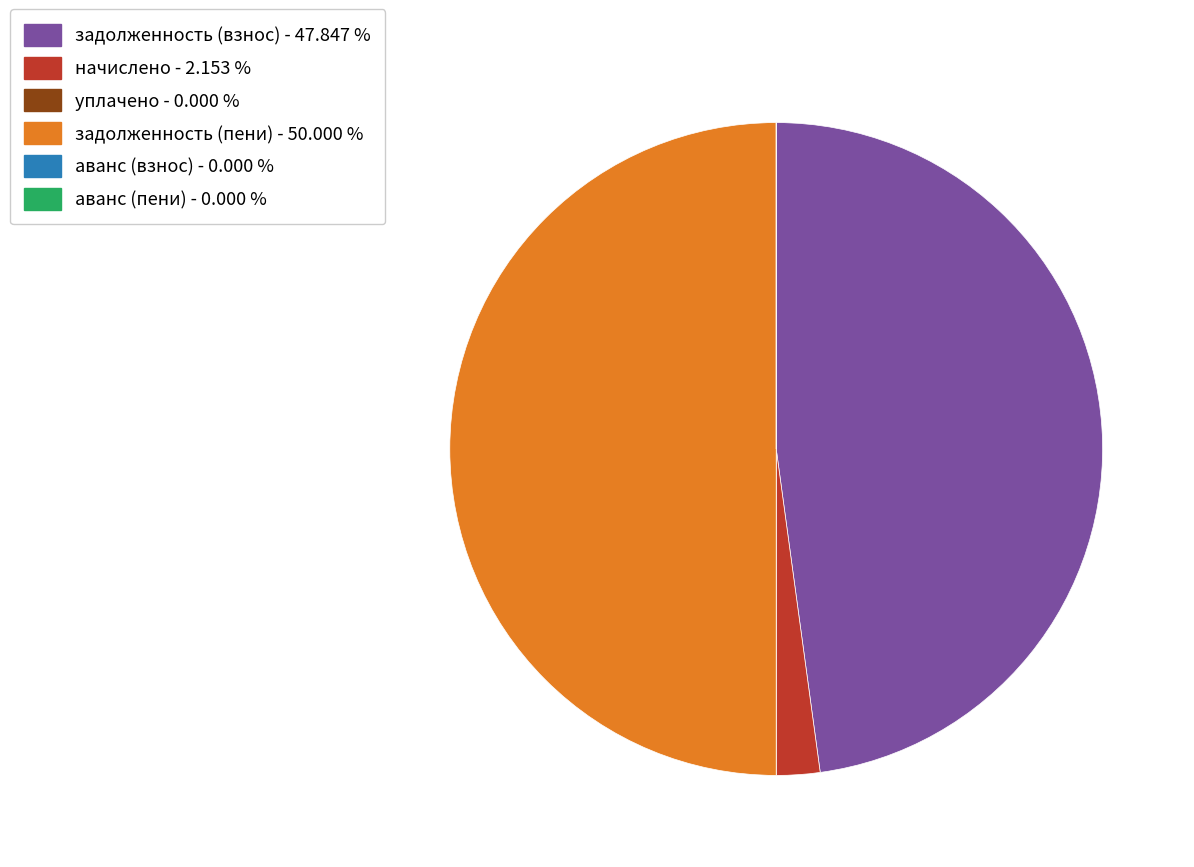

Approximately how many times larger is the value at задолженность (взнос) - 47.847 % compared to начислено - 2.153 %?

22.2